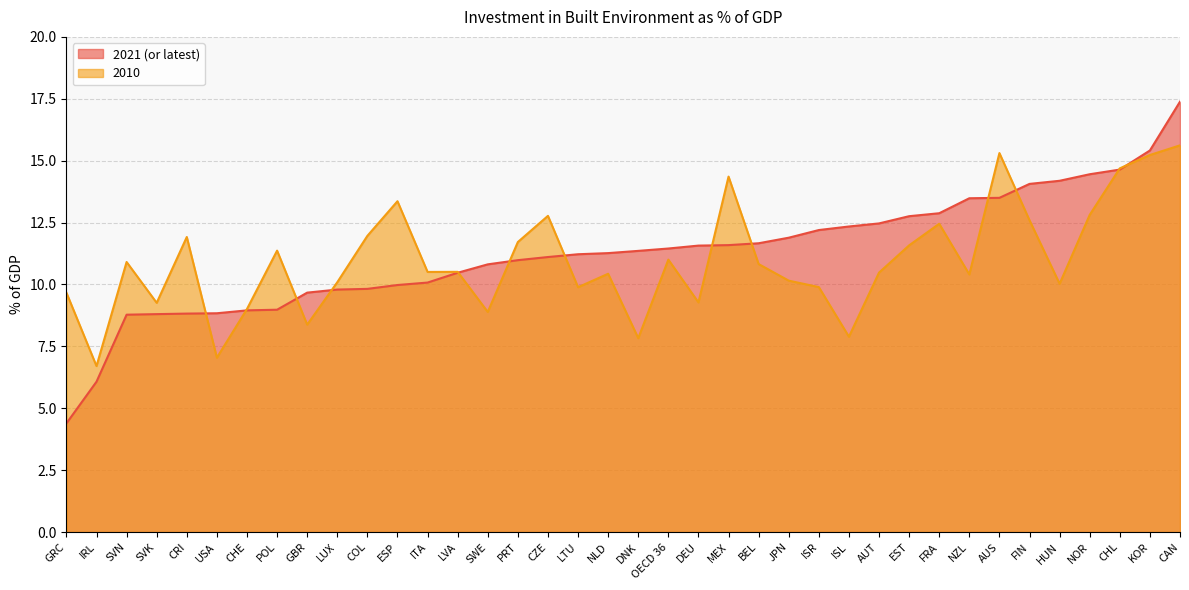

Which series changed the most between ITA and NZL?

2021 (or latest)